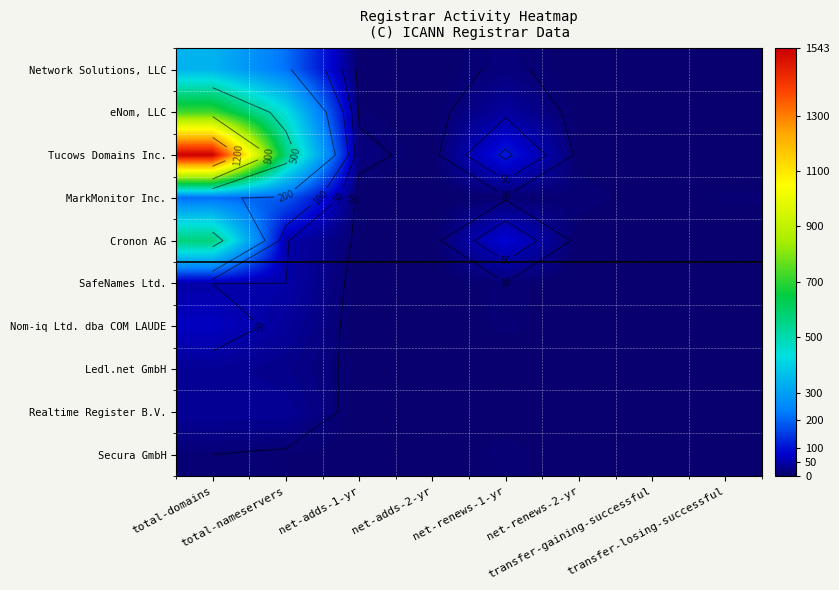

Which series changed the most between total-domains and transfer-losing-successful?

Tucows Domains Inc.